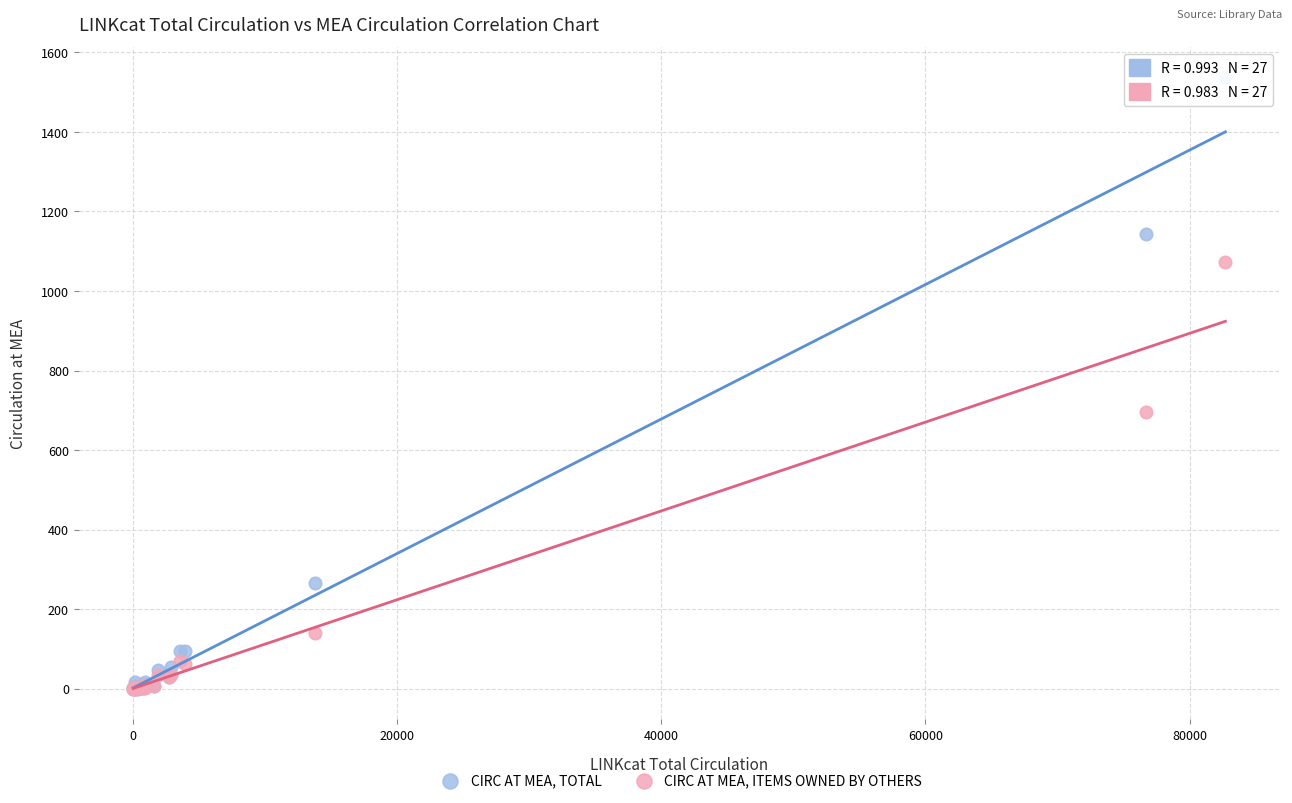

Which series has the largest Y range (max minus min)?

CIRC AT MEA, TOTAL